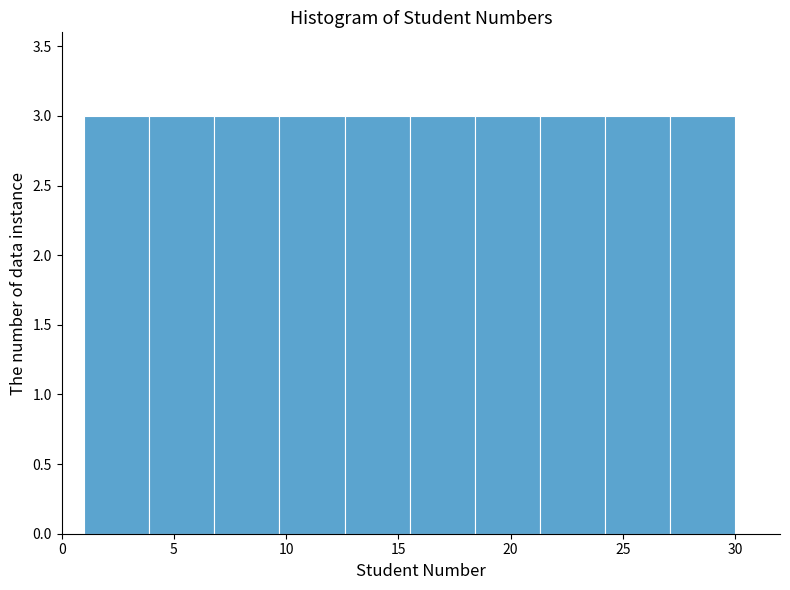

Reading left to right, transcribe this chart: for each bar, give the range it covers on the x-axis and its height. Neither the bar edges nor the heights are printed on the chart, so give them approximately, as read against the axes.

1.0 to 3.9: 3
3.9 to 6.8: 3
6.8 to 9.7: 3
9.7 to 12.6: 3
12.6 to 15.5: 3
15.5 to 18.4: 3
18.4 to 21.3: 3
21.3 to 24.2: 3
24.2 to 27.1: 3
27.1 to 30.0: 3